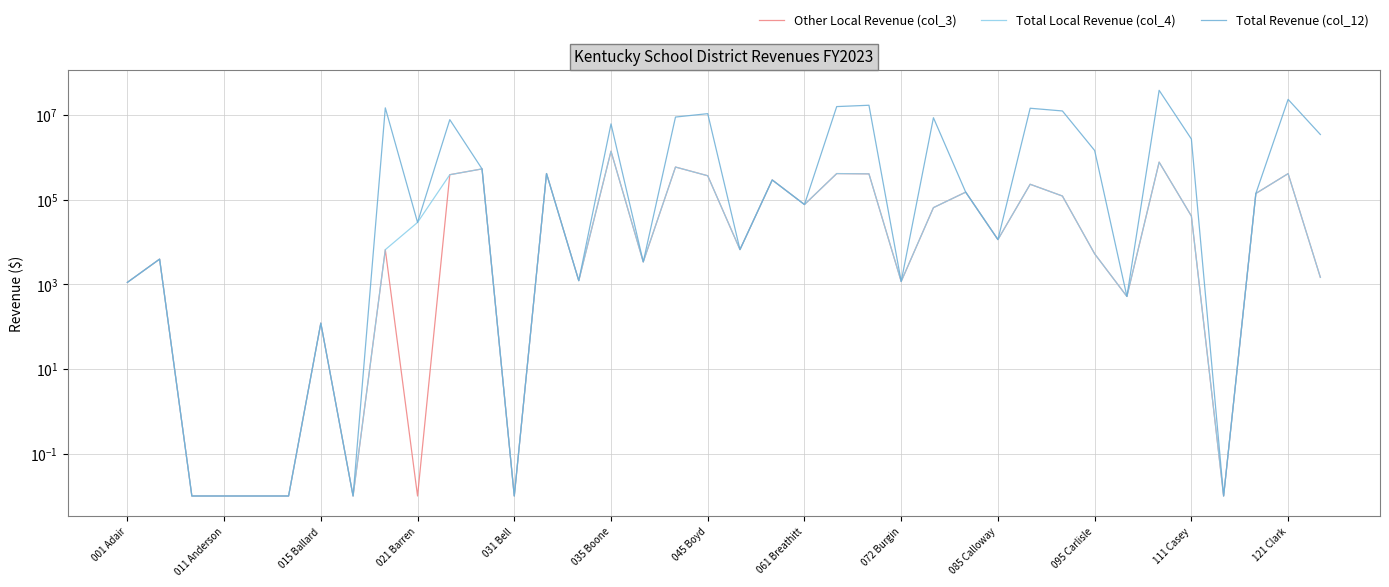

Which series has the largest total across all categories?

Total Revenue (col_12)